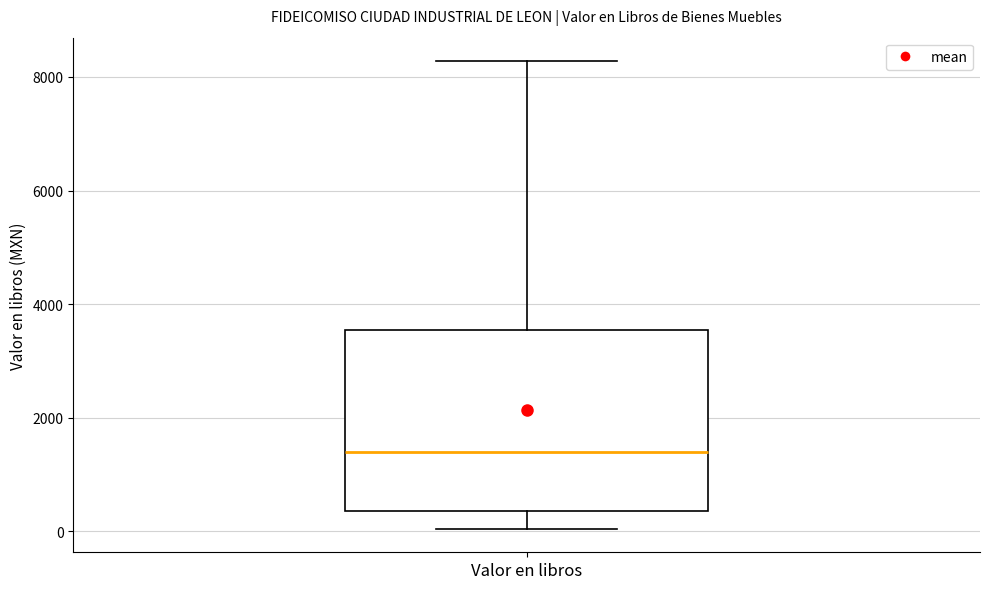

Transcribe this box plot: give where the median line is, the range the box spans, and where the two whiskers end, as read against the y-axis. The values are not printed on the chart, so give them approximately, as read against the axis.

median 1400, box 400 to 3600, whiskers 0 to 8200